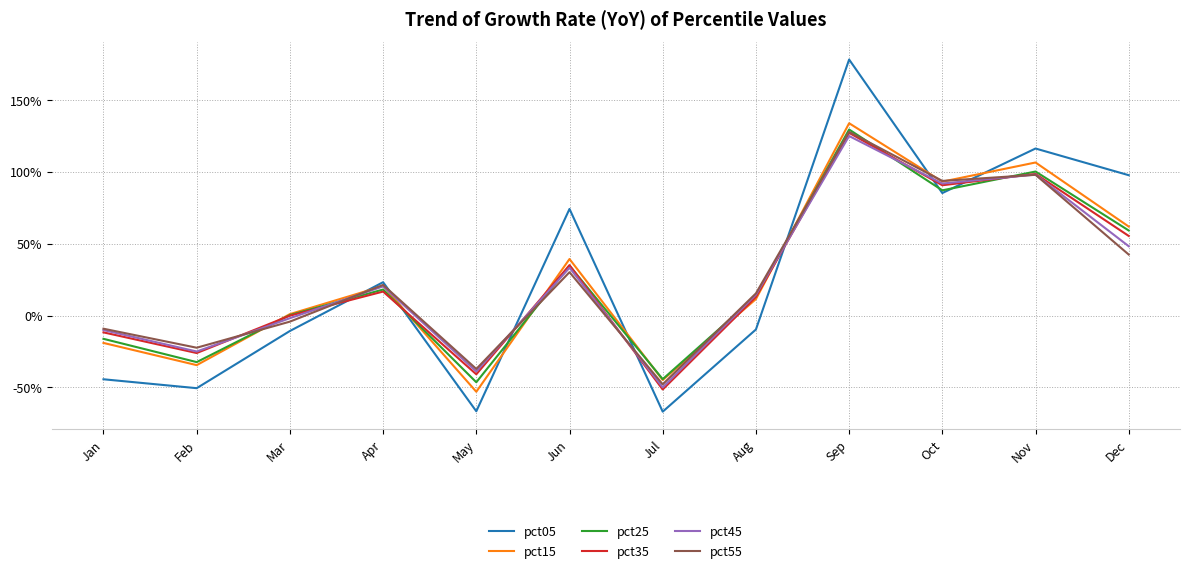

Does the chart have visible grid lines?

Yes